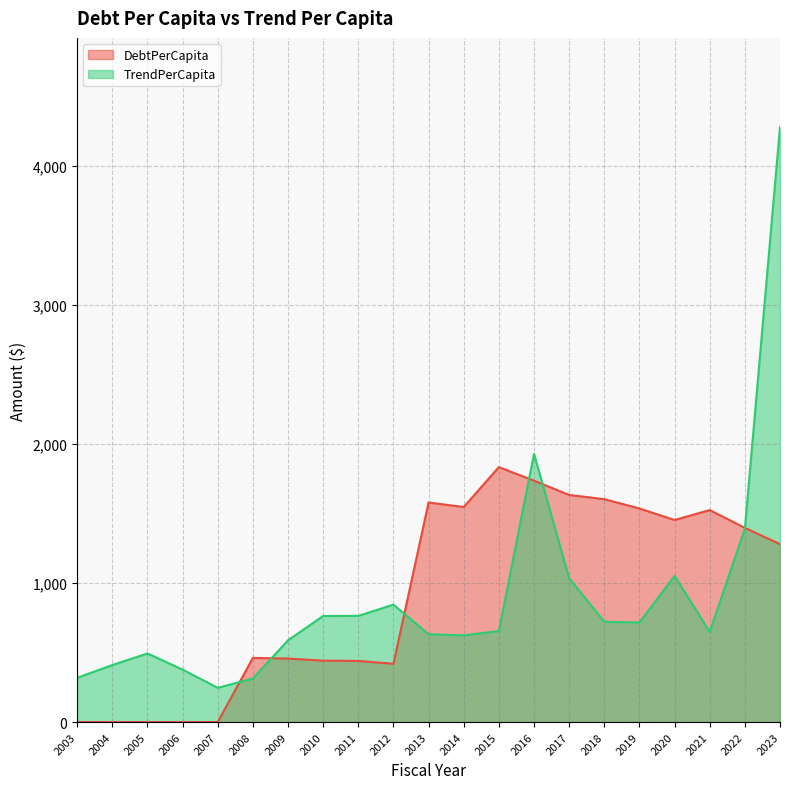

What is the sum of all DebtPerCapita values?

19344.8